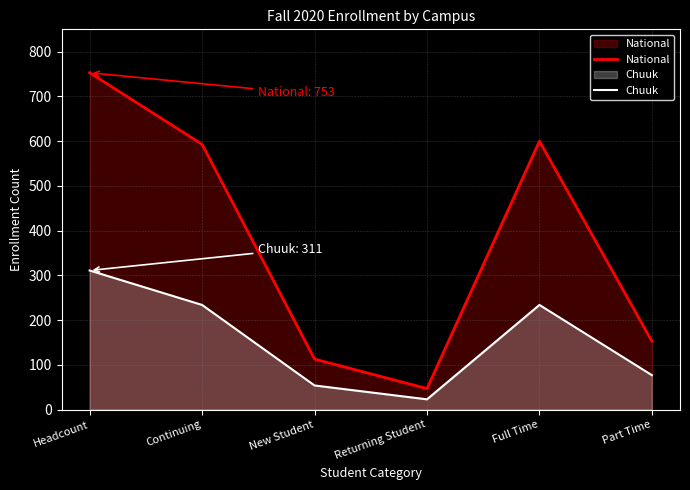

Rank the series by their average value, from lowest to highest.

Chuuk, National